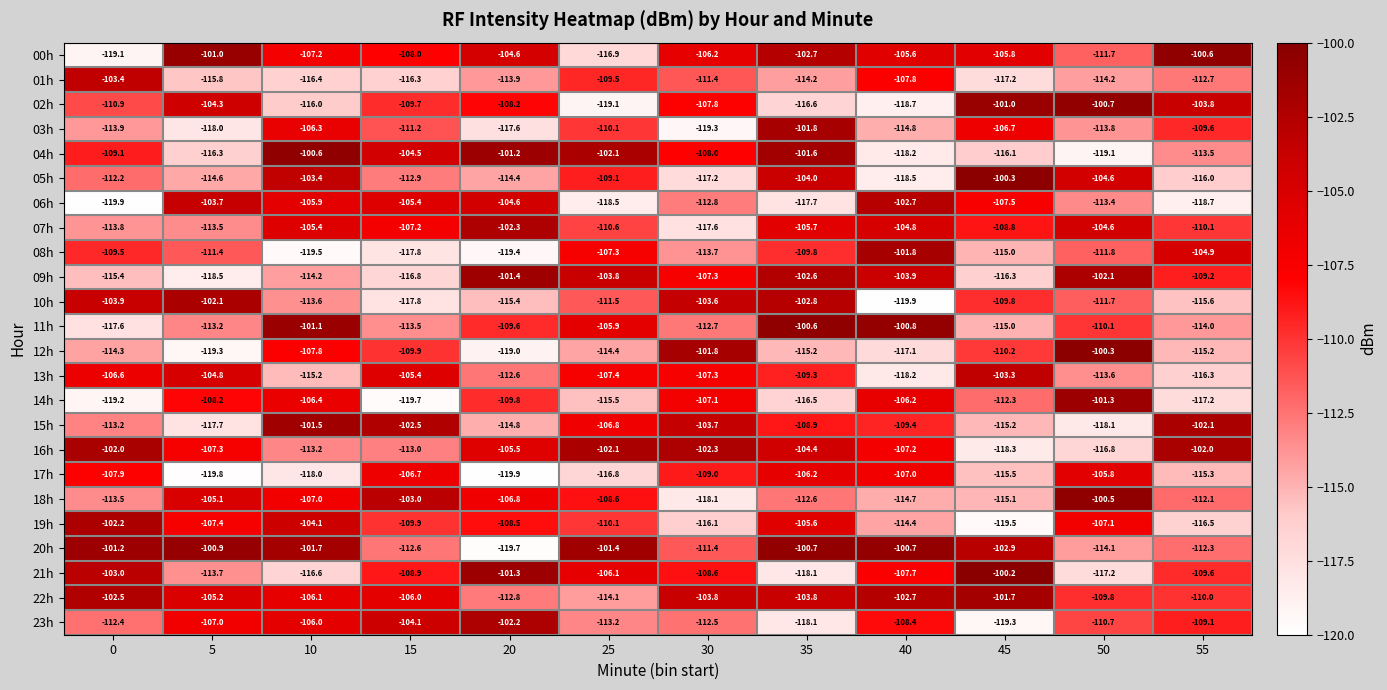

What is the smallest value displayed?

-119.9